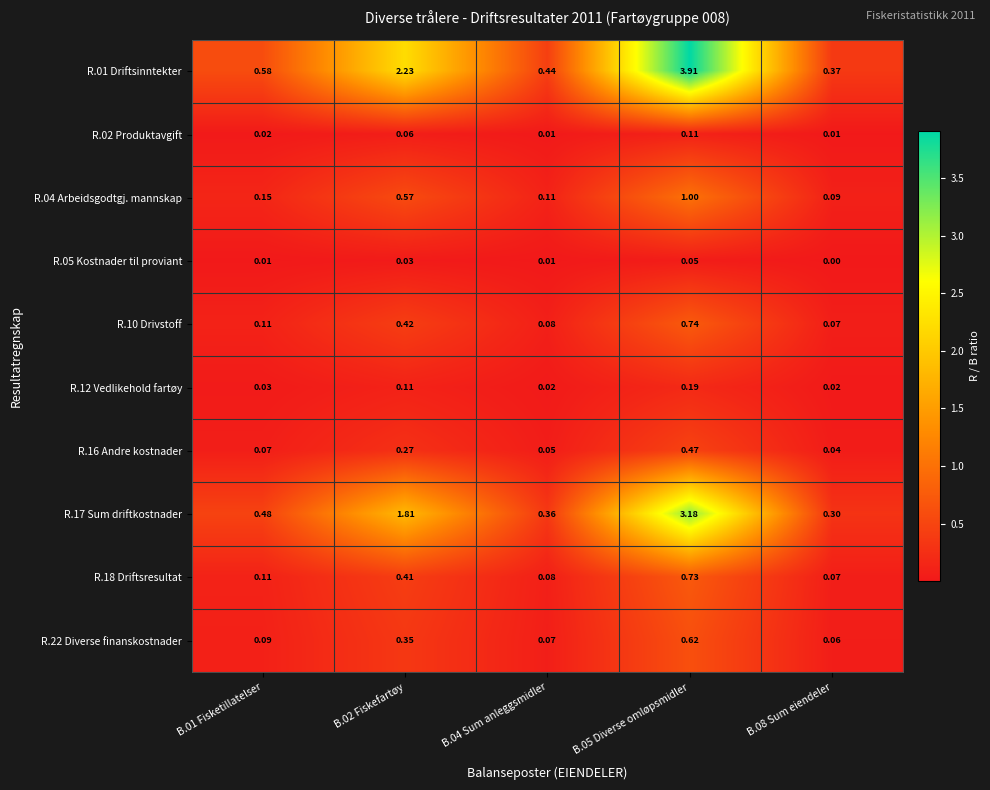

Which series changed the most between B.04 Sum anleggsmidler and B.08 Sum eiendeler?

R.01 Driftsinntekter